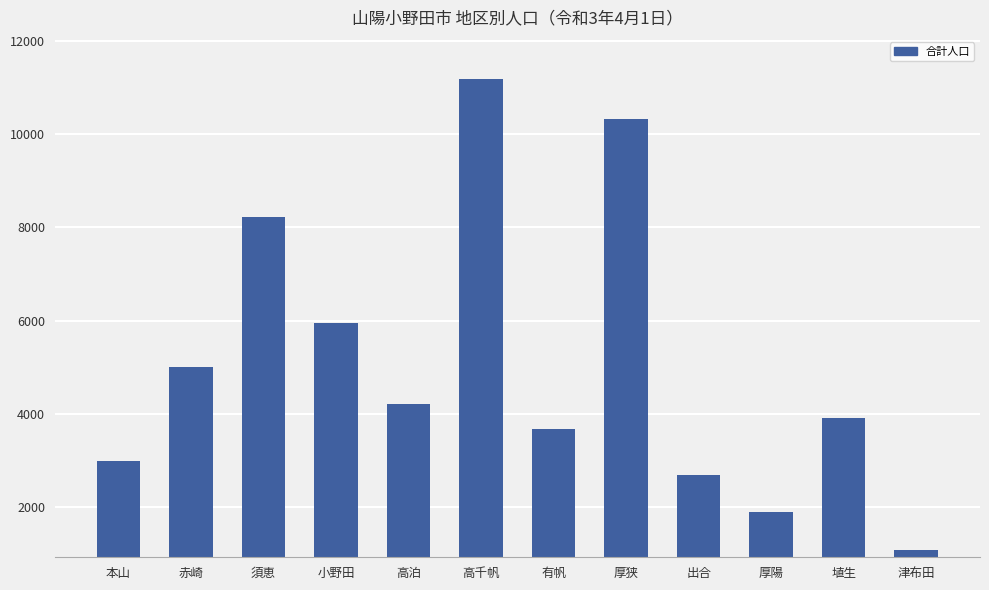

What is the label of the 4th bar from the right?

出合